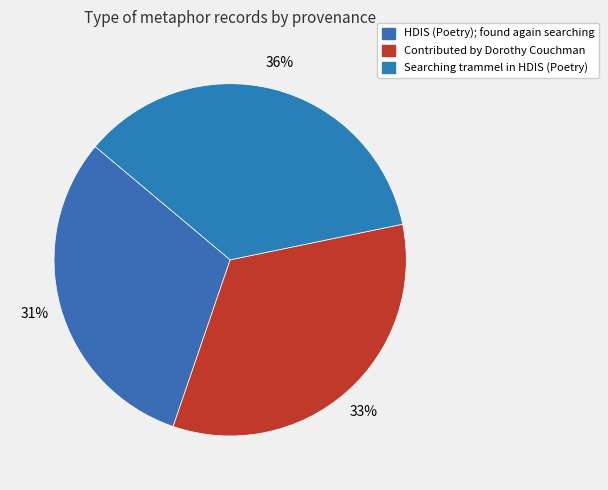

Is the sum of Contributed by Dorothy Couchman and HDIS (Poetry); found again searching greater than half?

Yes